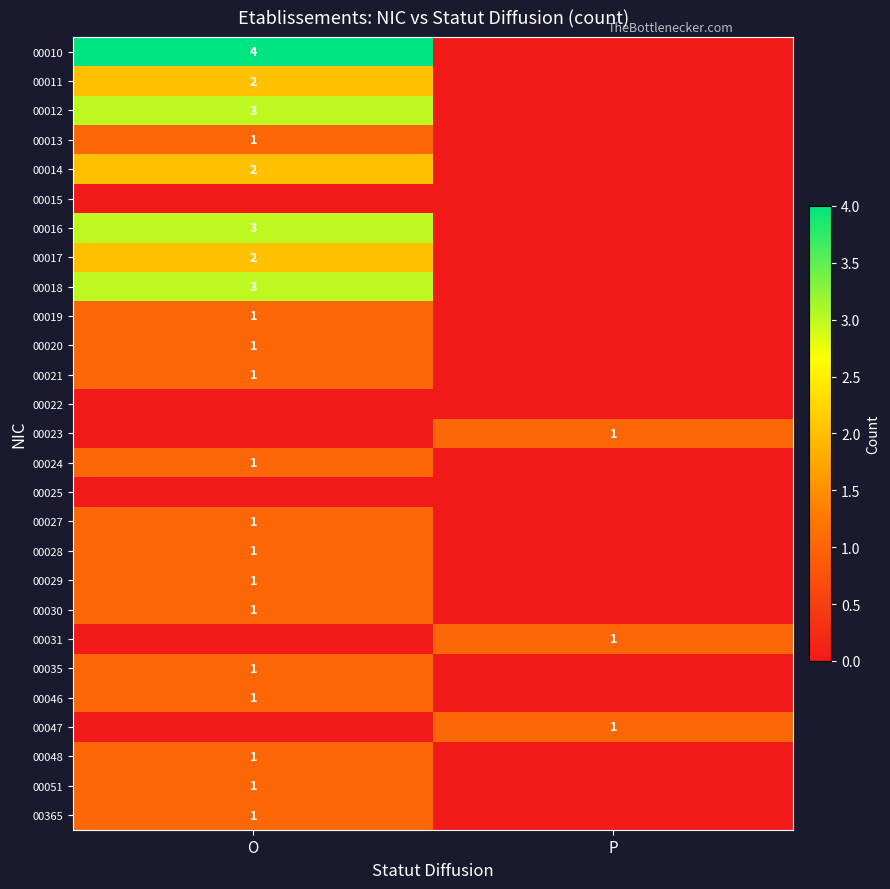

Is it true that 00051 equals 2 at O?

False